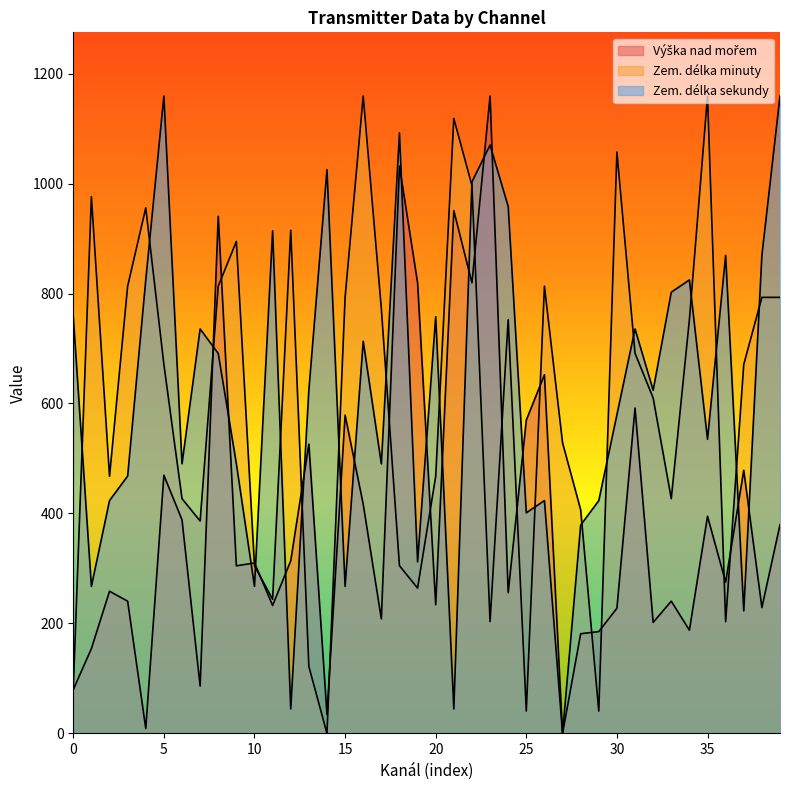

Between 23 and 22, which is larger?

23